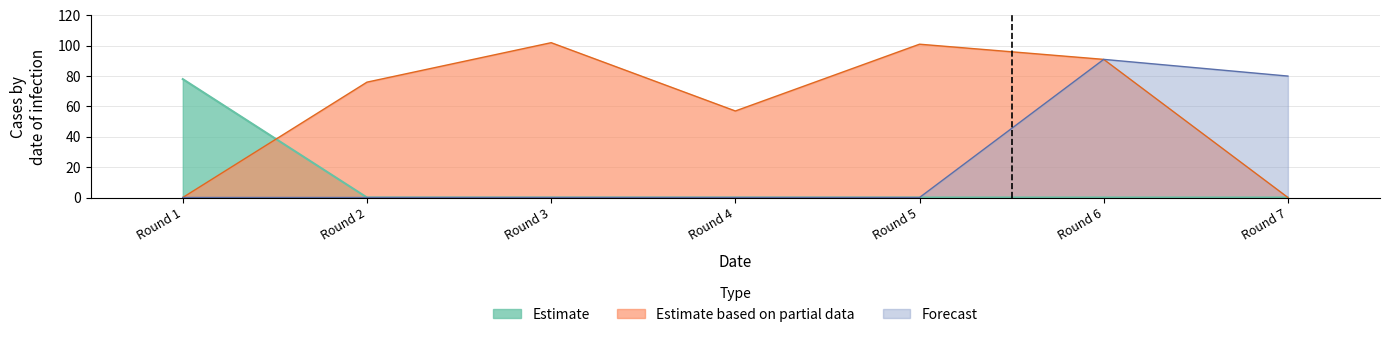

In Estimate based on partial data, how many points are higher than both neighbors (excluding endpoints)?

2